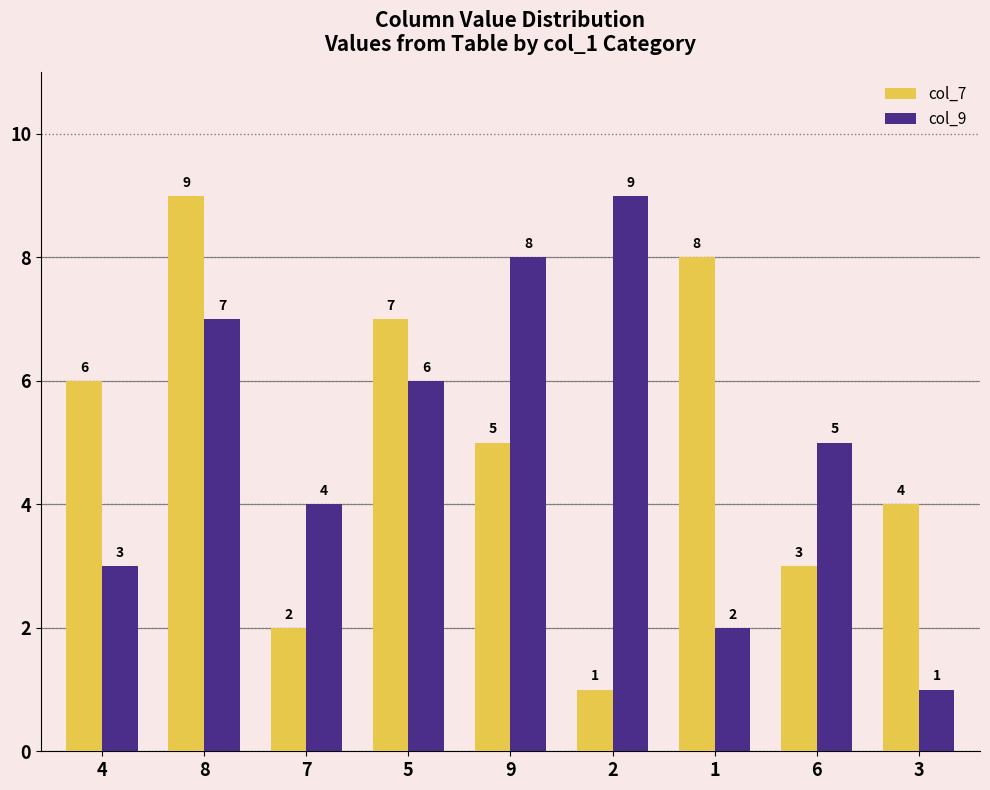

How many col_7 values are between 3 and 7?

5